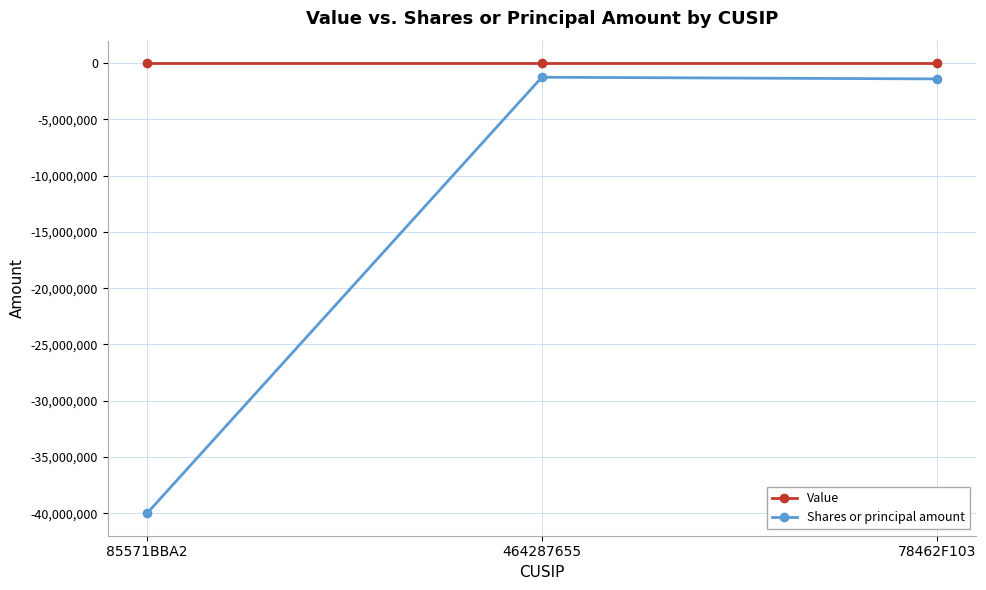

What is the difference between the maximum and second lowest values in the Shares or principal amount series?

150000